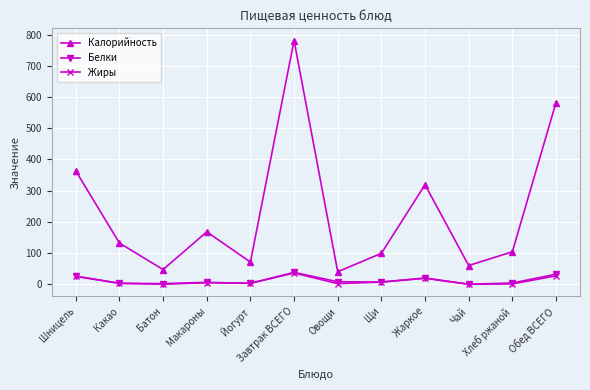

What is the total value across all series at Жаркое?

358